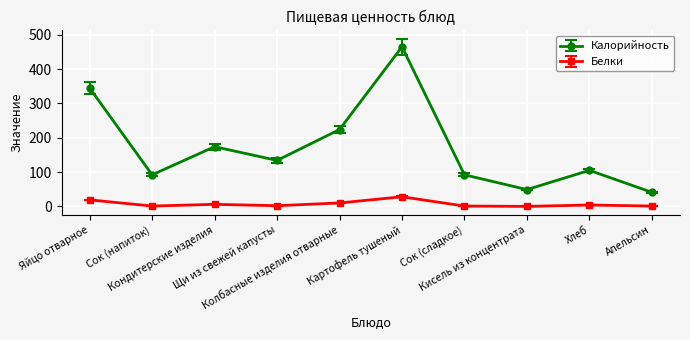

At Картофель тушеный, list the series in order from largest to smallest.

Калорийность, Белки